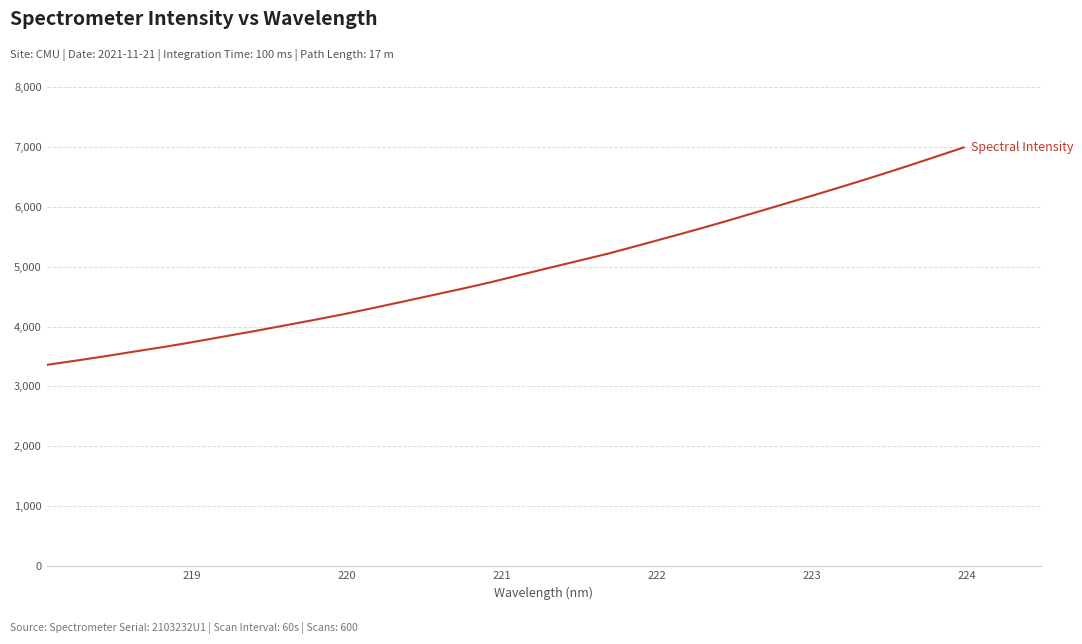

What is the maximum value shown in the chart?

6996.1